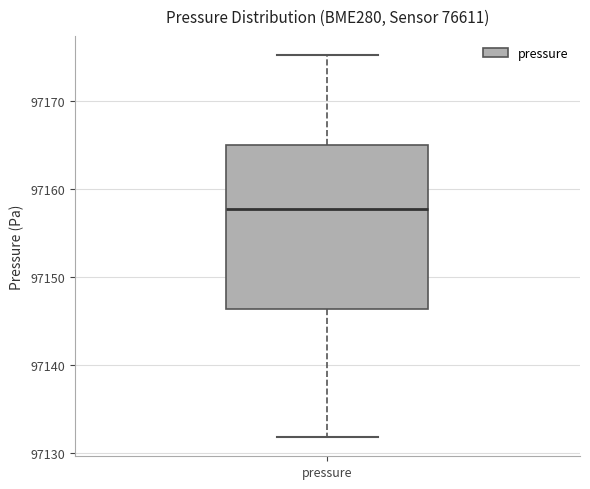

Where is the lower edge of the box for pressure on the y-axis? The values are not printed on the chart, so give them approximately, as read against the axis.

97146